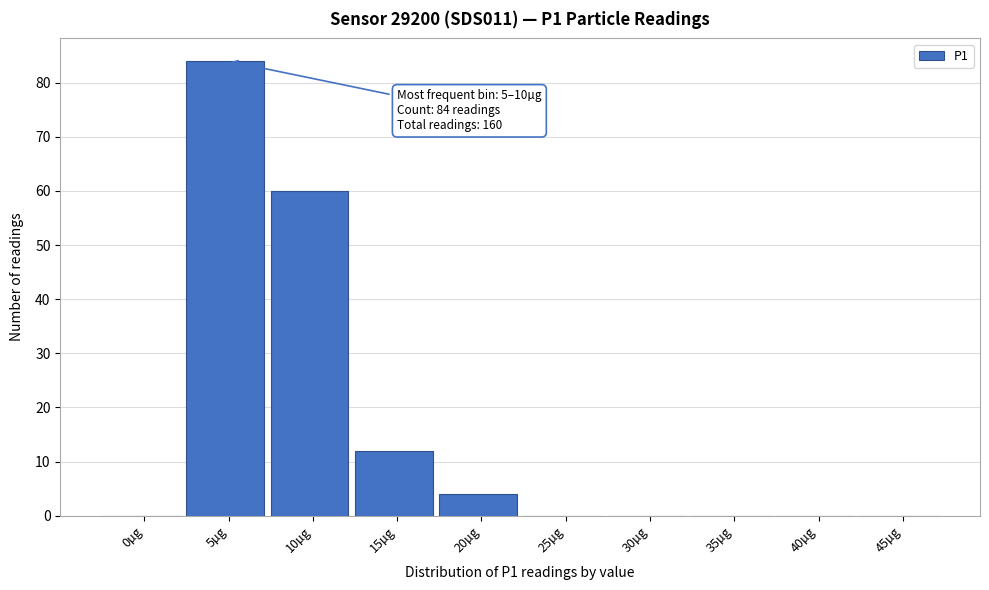

Reading left to right, what are all the values shown in this chart?

0µg=0	5µg=84	10µg=60	15µg=12	20µg=4	25µg=0	30µg=0	35µg=0	40µg=0	45µg=0